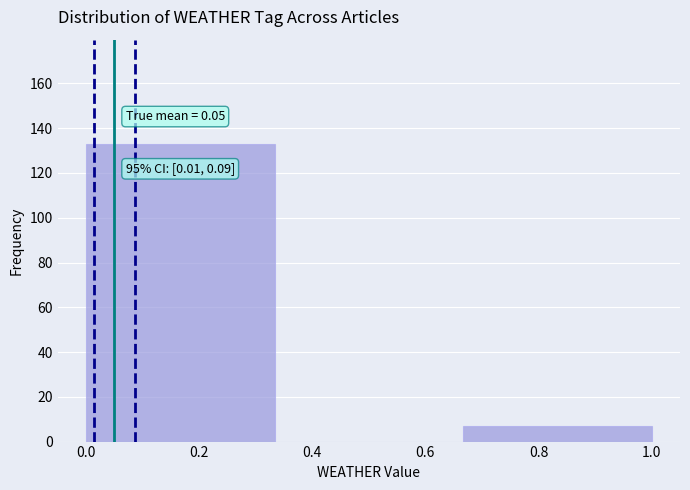

Which range on the x-axis has the tallest bar?

0.00 to 0.34